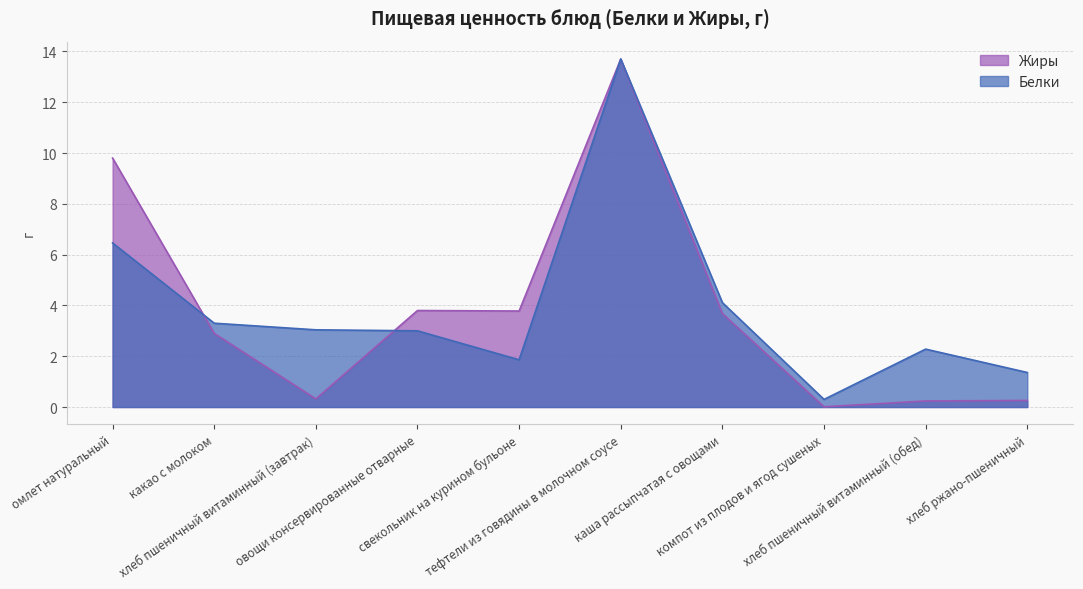

Where is Жиры nearest to the value 6?

овощи консервированные отварные